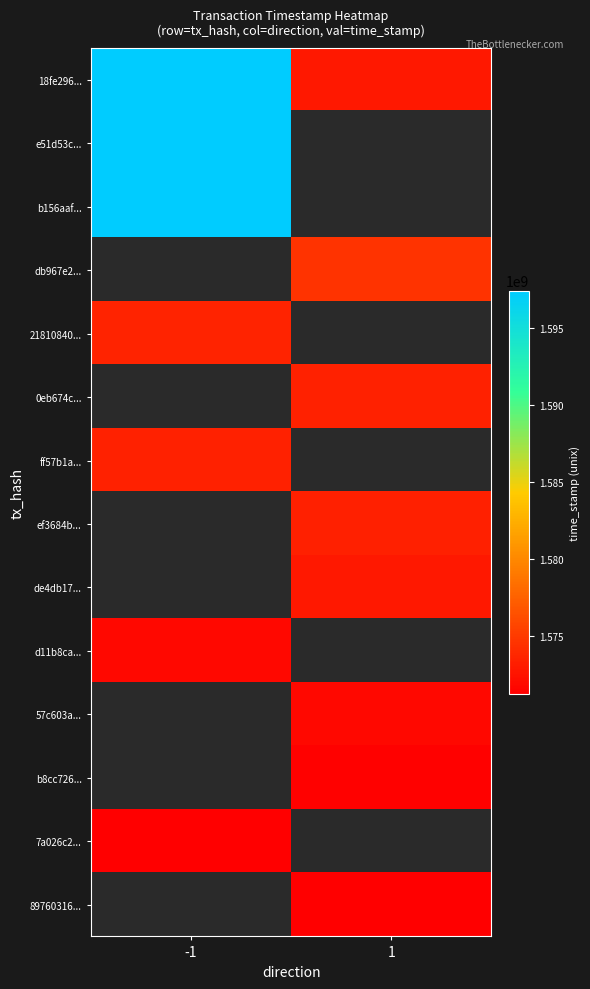

What is the minimum value shown in the chart?

1571246256.0